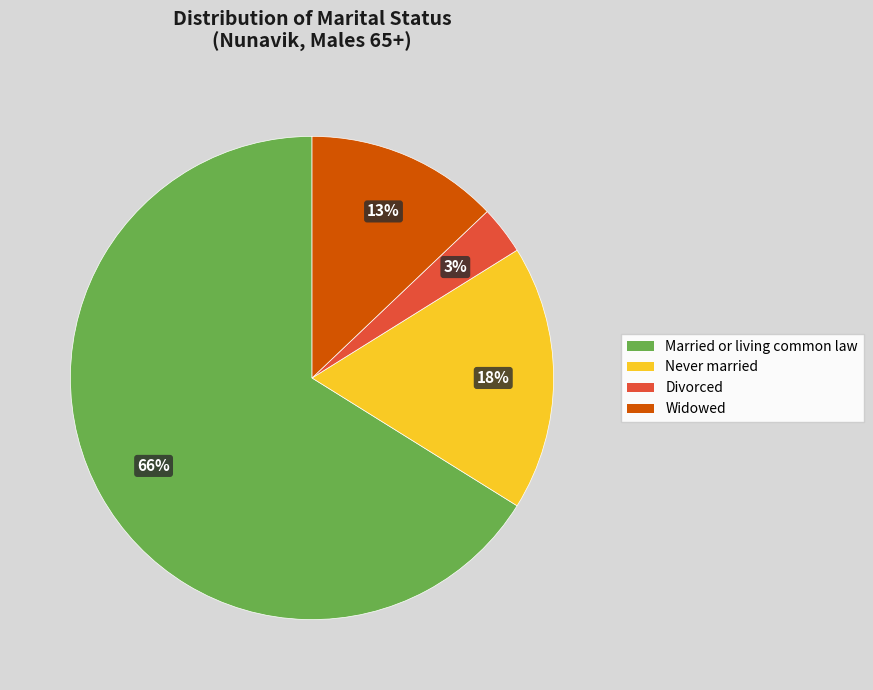

To the nearest percent, what is the difference between the largest and smallest slice percentages?

63%